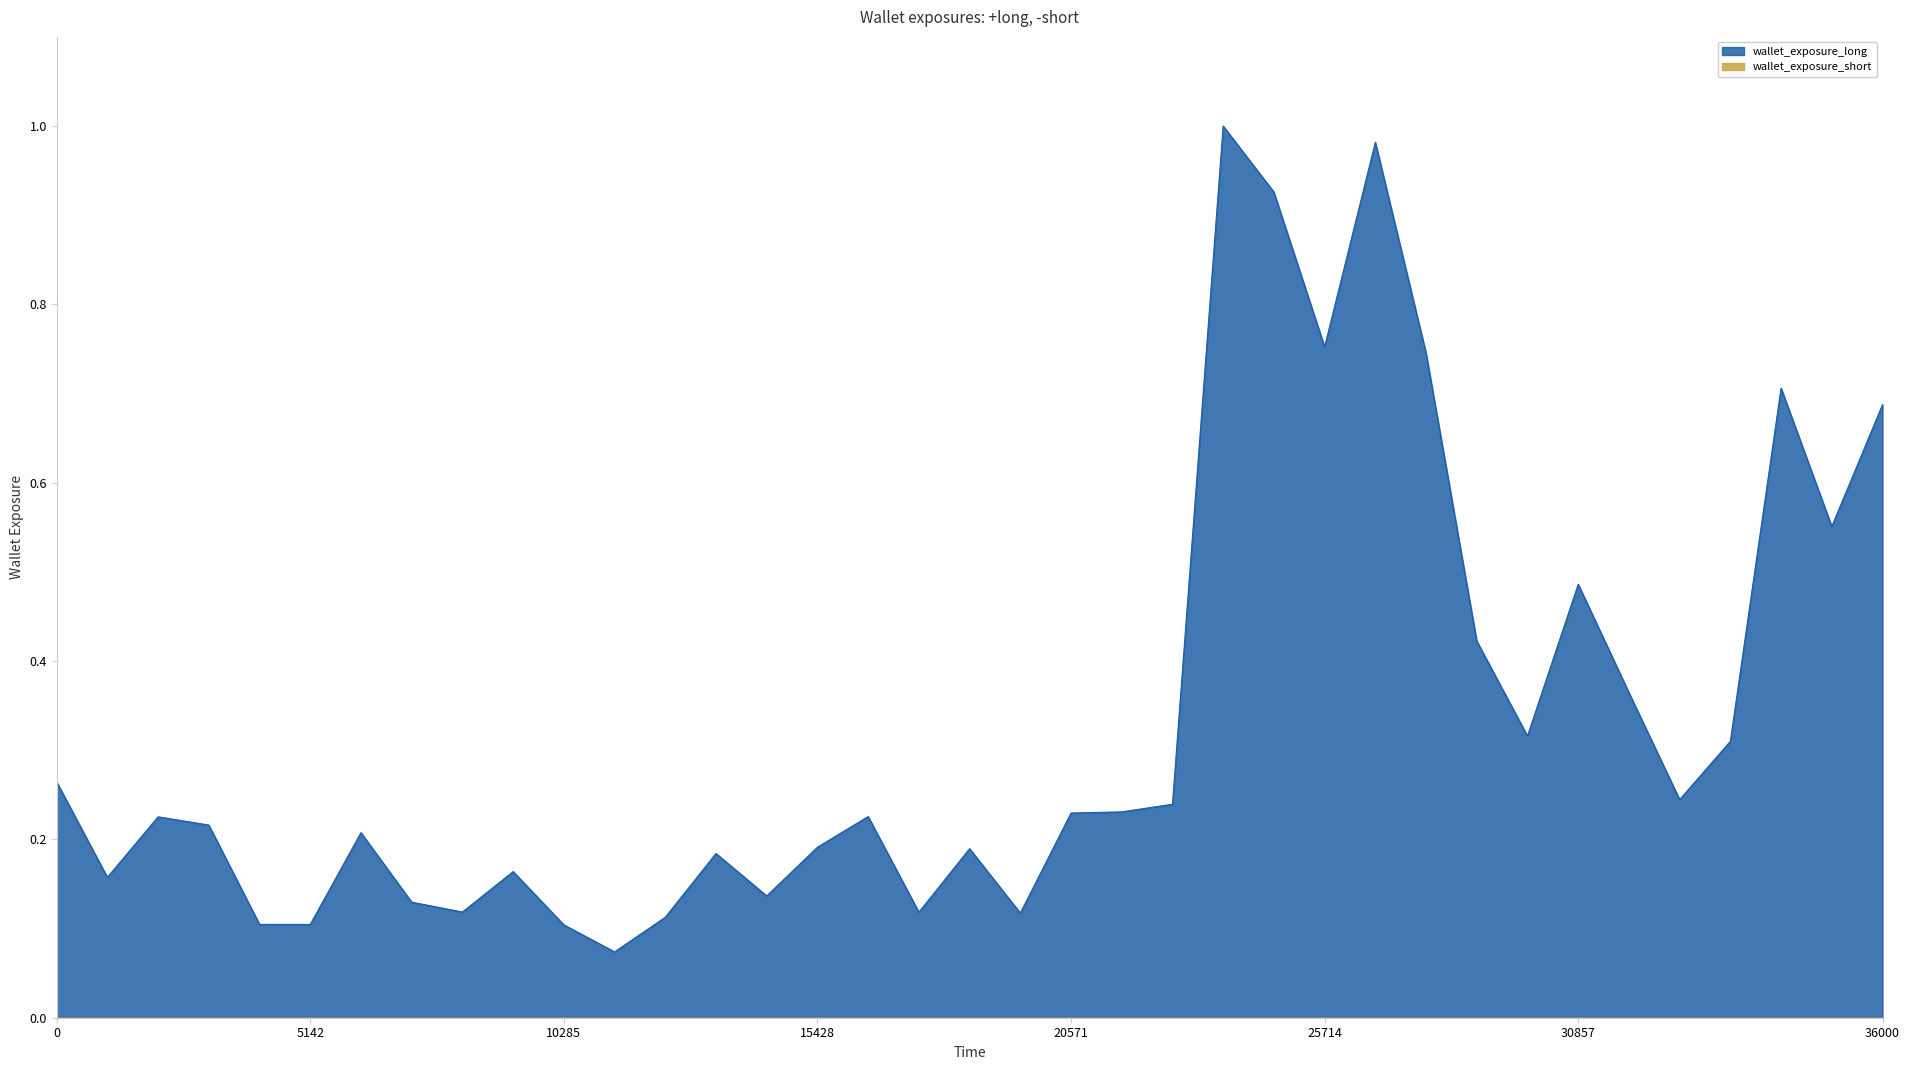

How many points are higher than both their immediate neighbors (excluding endpoints)?

10